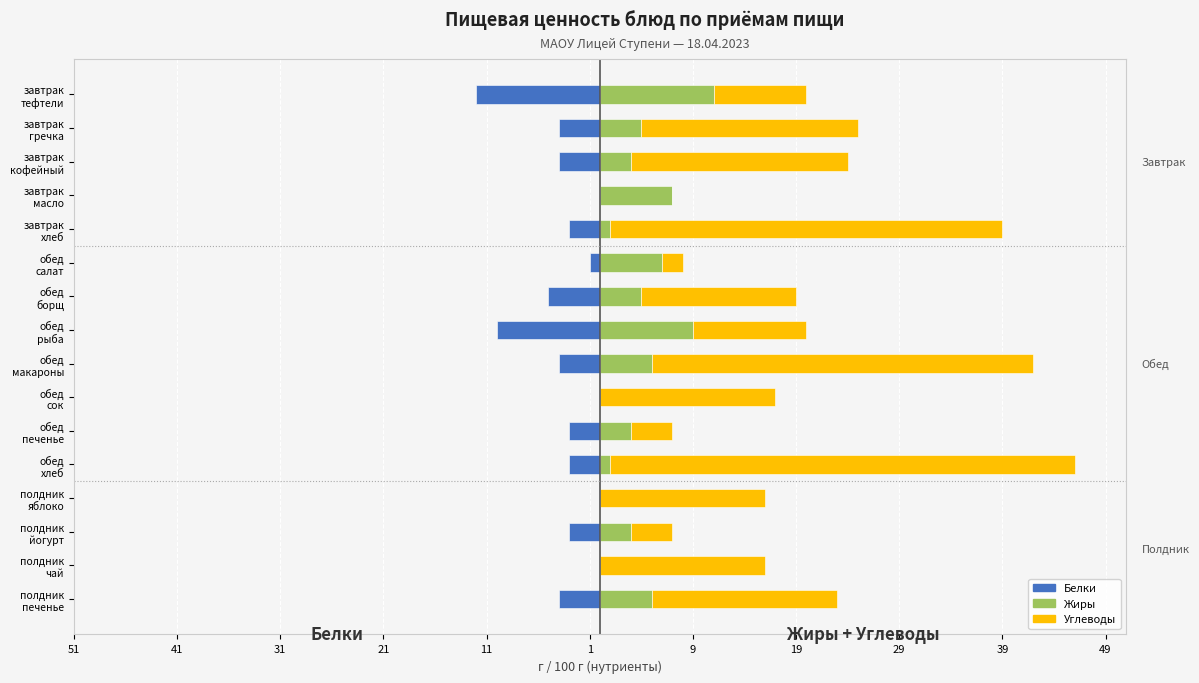

What is the difference between the highest and lowest values at обед сок?

17